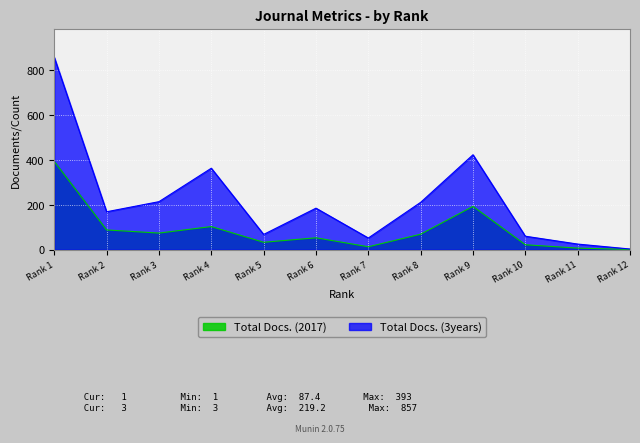

List the series in order of their peak value, highest first.

Total Docs. (3years), Total Docs. (2017)